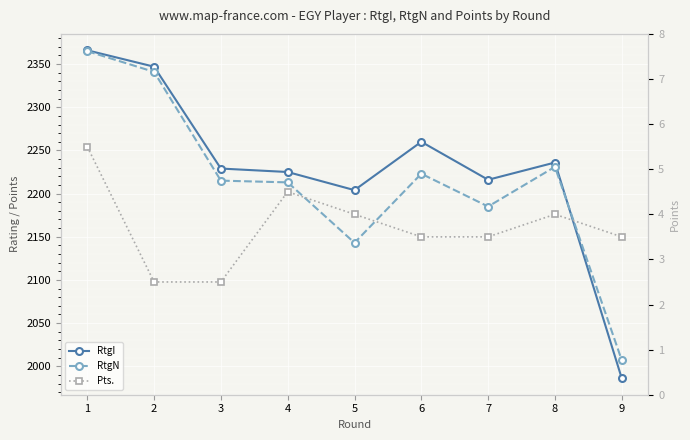

At 5, list the series in order from smallest to largest.

Pts., RtgN, RtgI